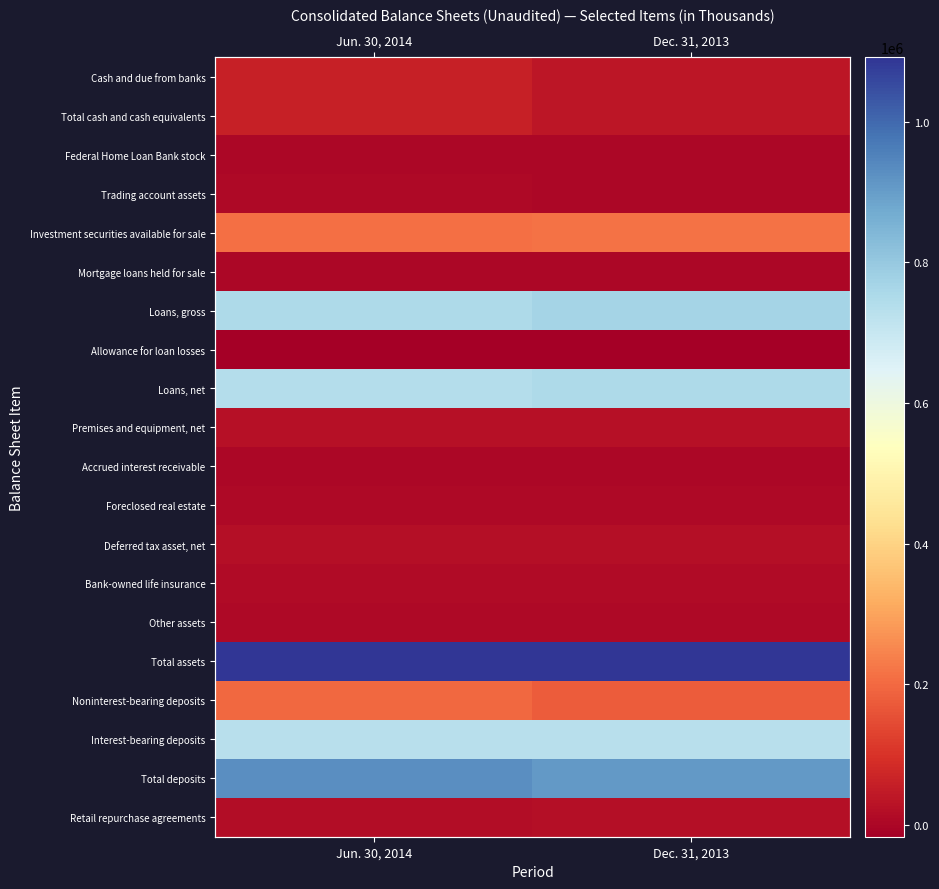

At Jun. 30, 2014, list the series in order from smallest to largest.

Allowance for loan losses, Federal Home Loan Bank stock, Accrued interest receivable, Mortgage loans held for sale, Trading account assets, Foreclosed real estate, Other assets, Bank-owned life insurance, Retail repurchase agreements, Deferred tax asset, net, Premises and equipment, net, Cash and due from banks, Total cash and cash equivalents, Noninterest-bearing deposits, Investment securities available for sale, Interest-bearing deposits, Loans, net, Loans, gross, Total deposits, Total assets